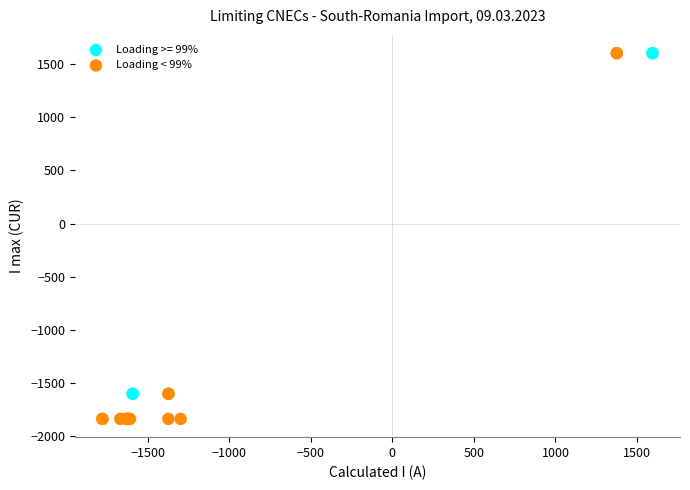

Which series has the widest spread of Y values?

Loading < 99%